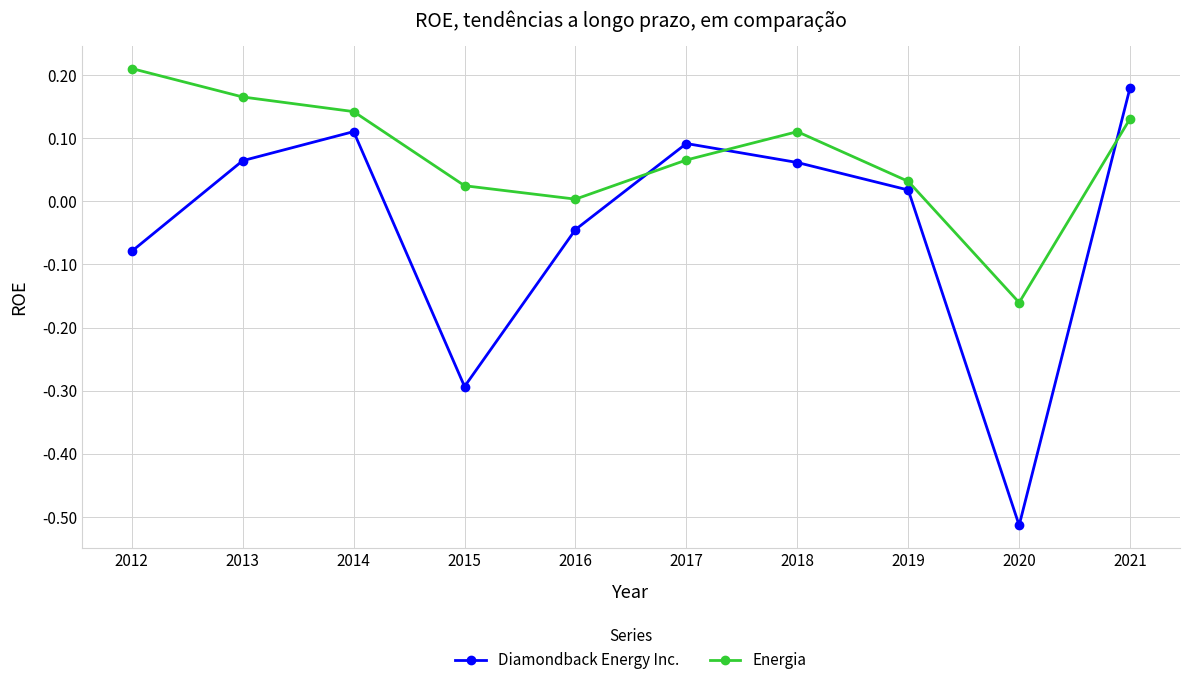

True or false: Diamondback Energy Inc. and Energia cross at least once.

True